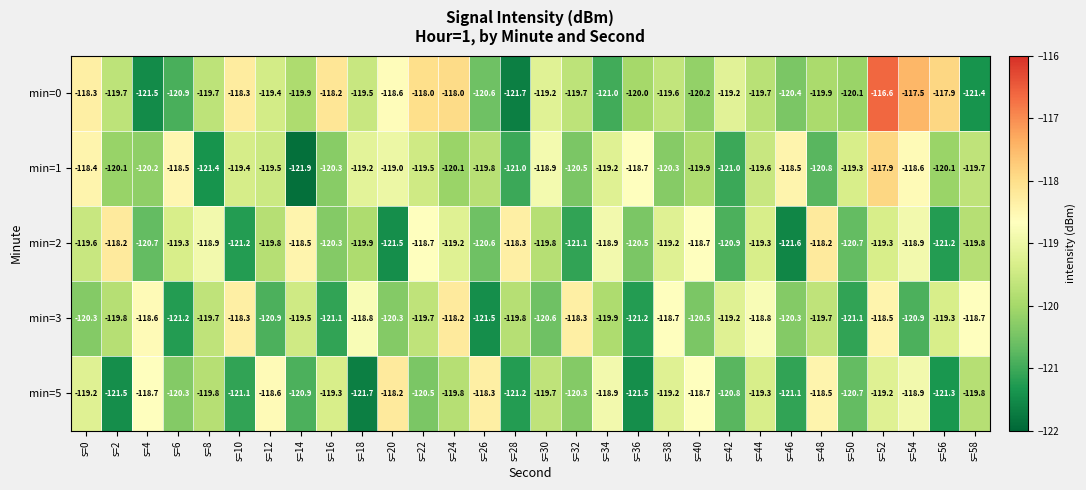

Which series has the largest range (max minus min)?

min=0